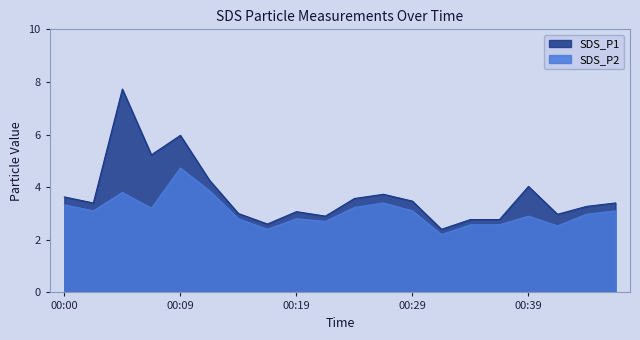

Which series has the widest spread of values?

SDS_P1